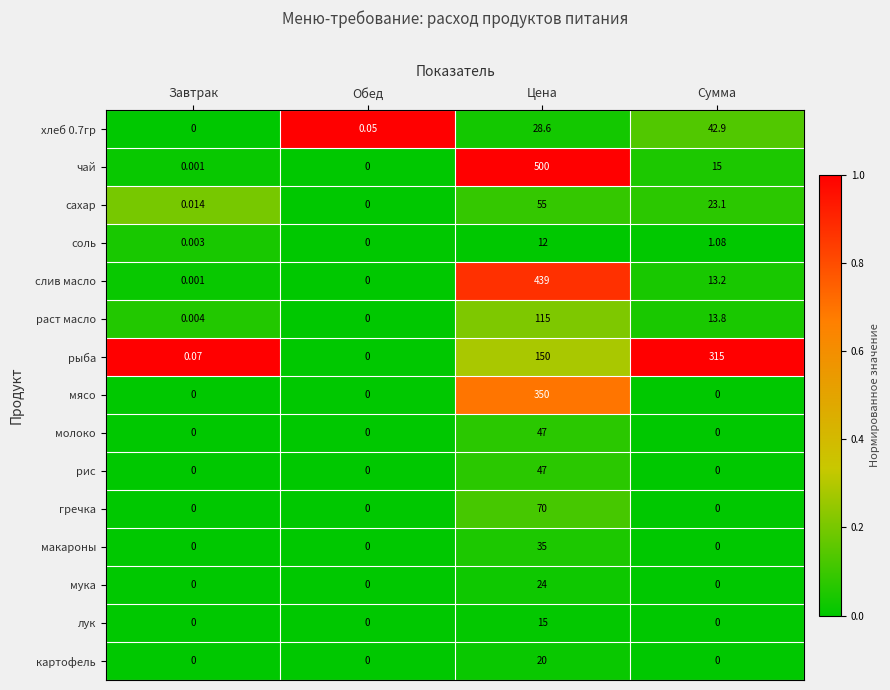

Rank the categories by чай value from lowest to highest.

Обед, Завтрак, Сумма, Цена